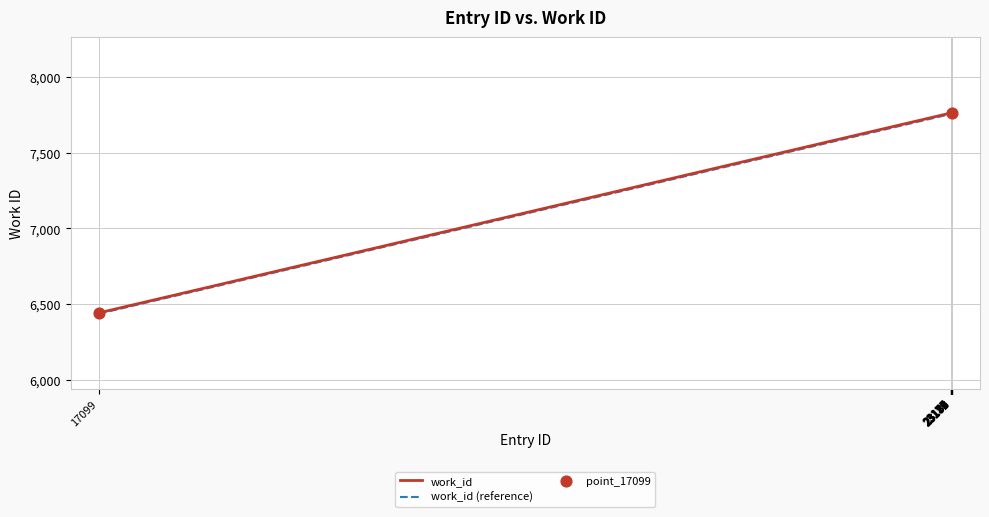

What is the maximum value shown in the chart?

7762.0